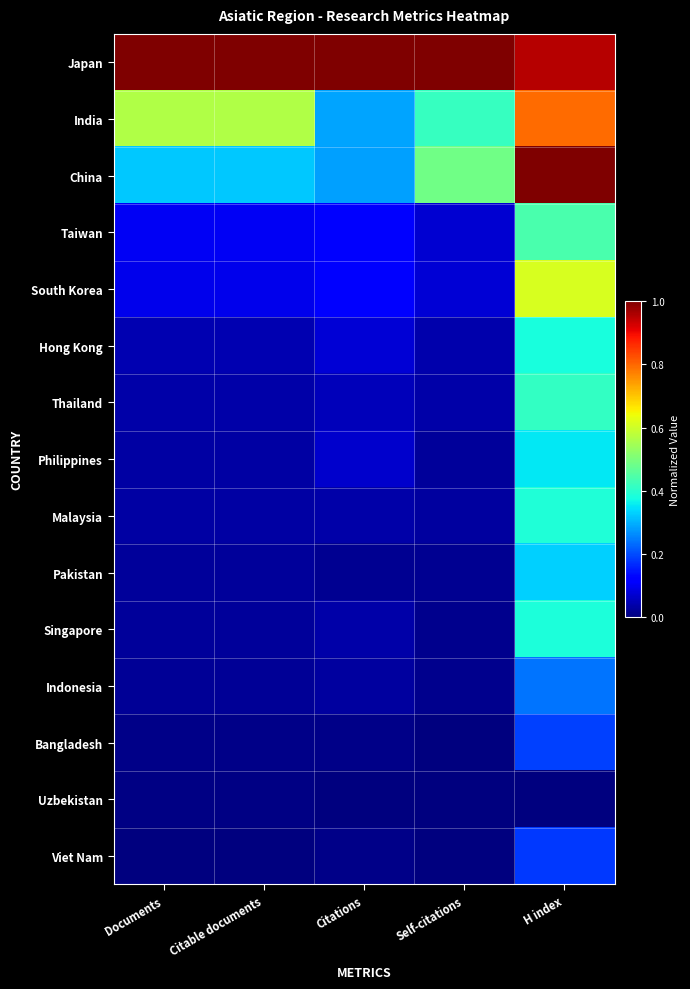

What is the greatest value displayed?

1.0